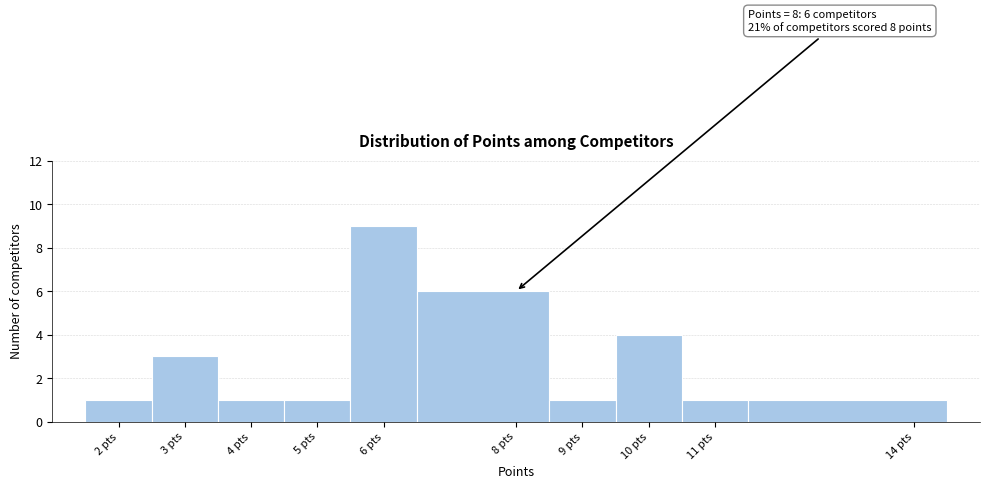

Which range on the x-axis has the tallest bar?

5.5 to 6.5